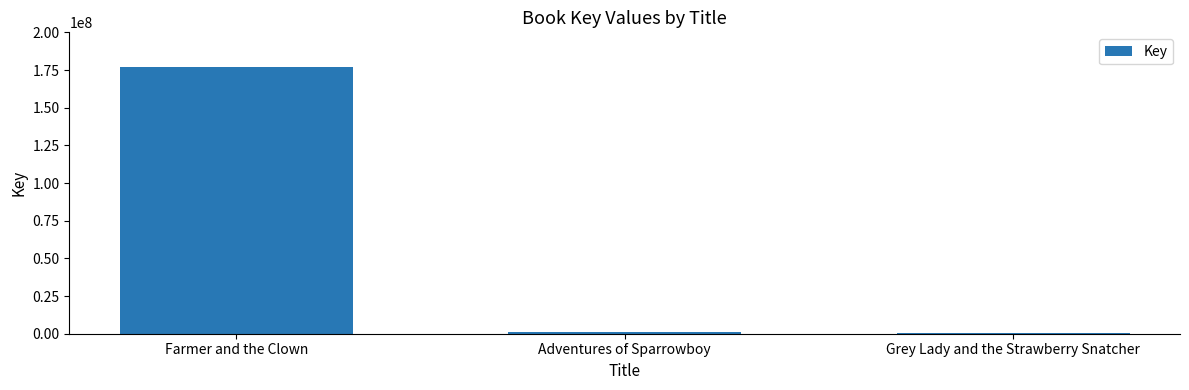

Which label corresponds to the largest value in the chart?

Farmer and the Clown